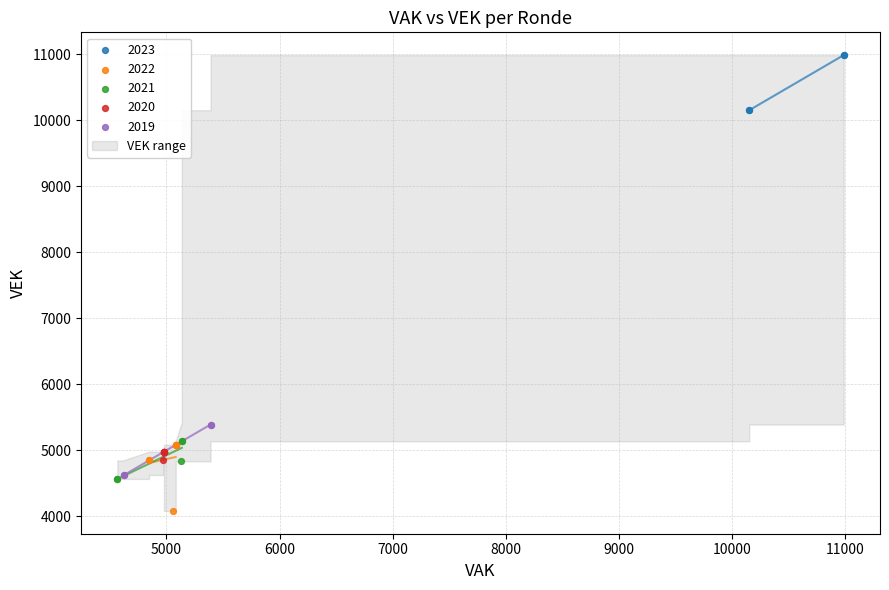

Which series reaches the minimum Y coordinate?

2022